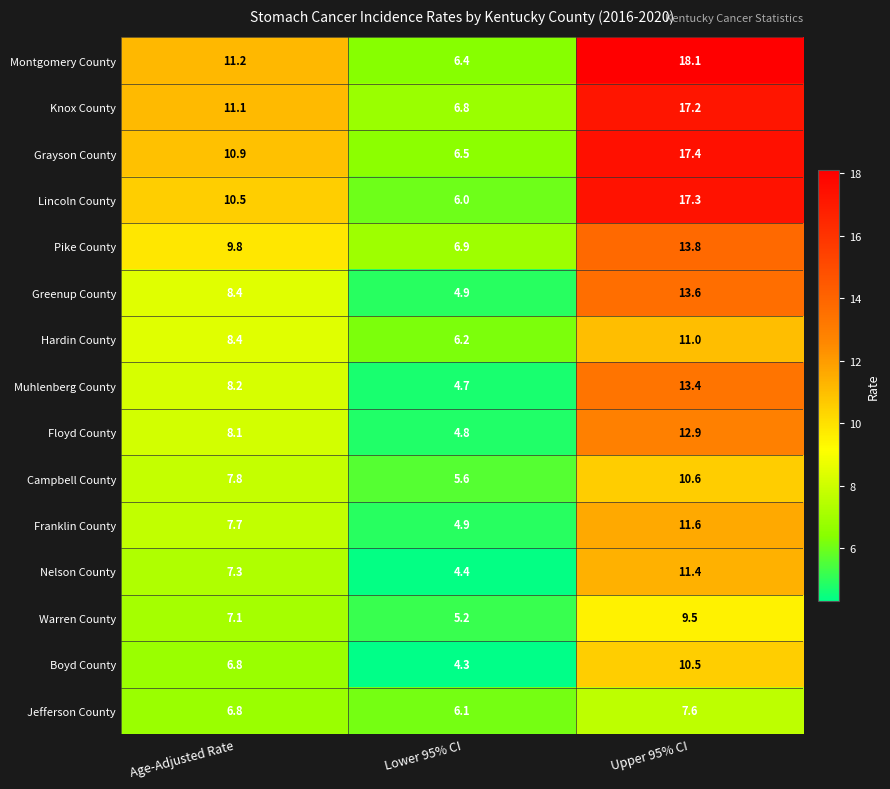

Rank the series by their maximum value, from highest to lowest.

Montgomery County, Grayson County, Lincoln County, Knox County, Pike County, Greenup County, Muhlenberg County, Floyd County, Franklin County, Nelson County, Hardin County, Campbell County, Boyd County, Warren County, Jefferson County